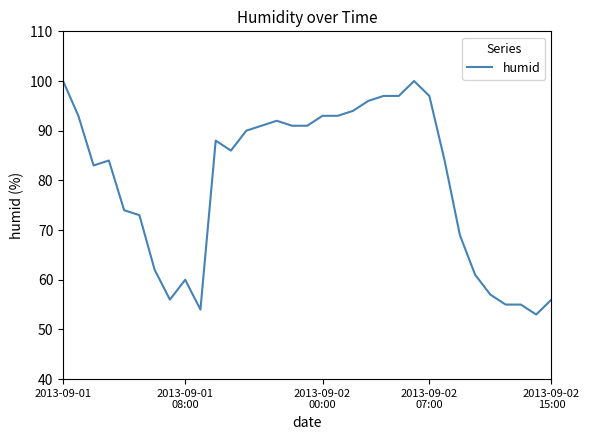

What is the difference between the maximum and minimum values?

47